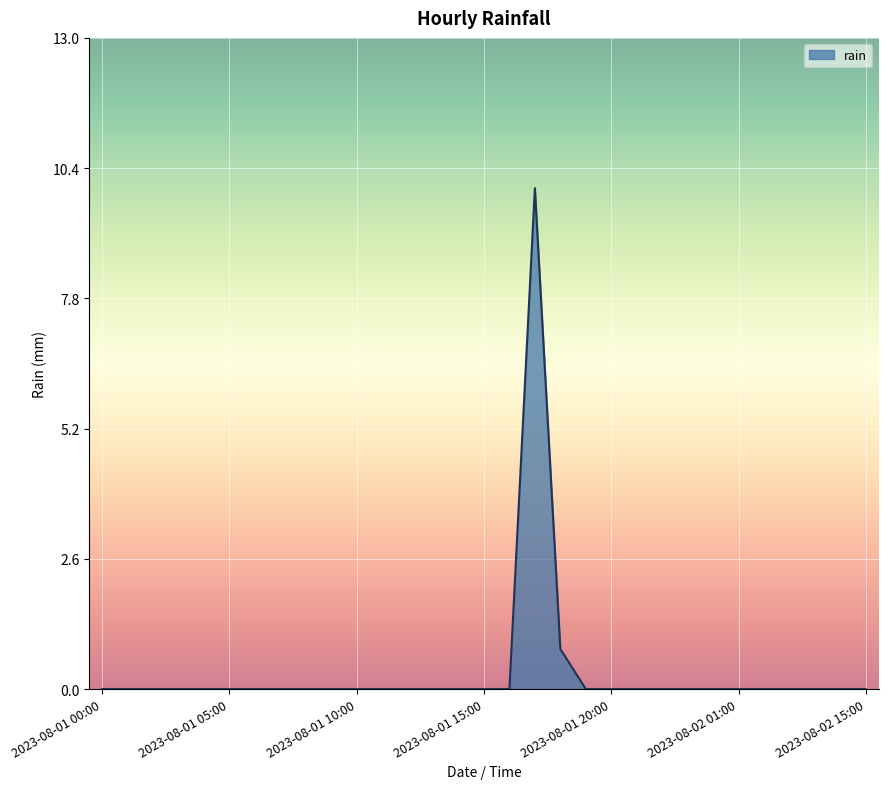

What is the difference between the maximum and minimum values?

10.0